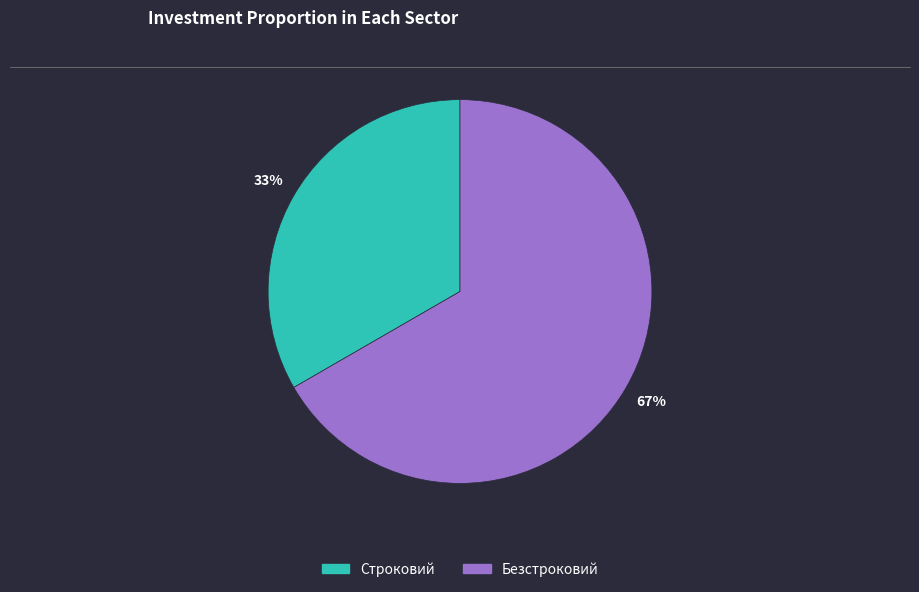

What is the ratio of the value at Строковий to the value at Безстроковий?

0.5